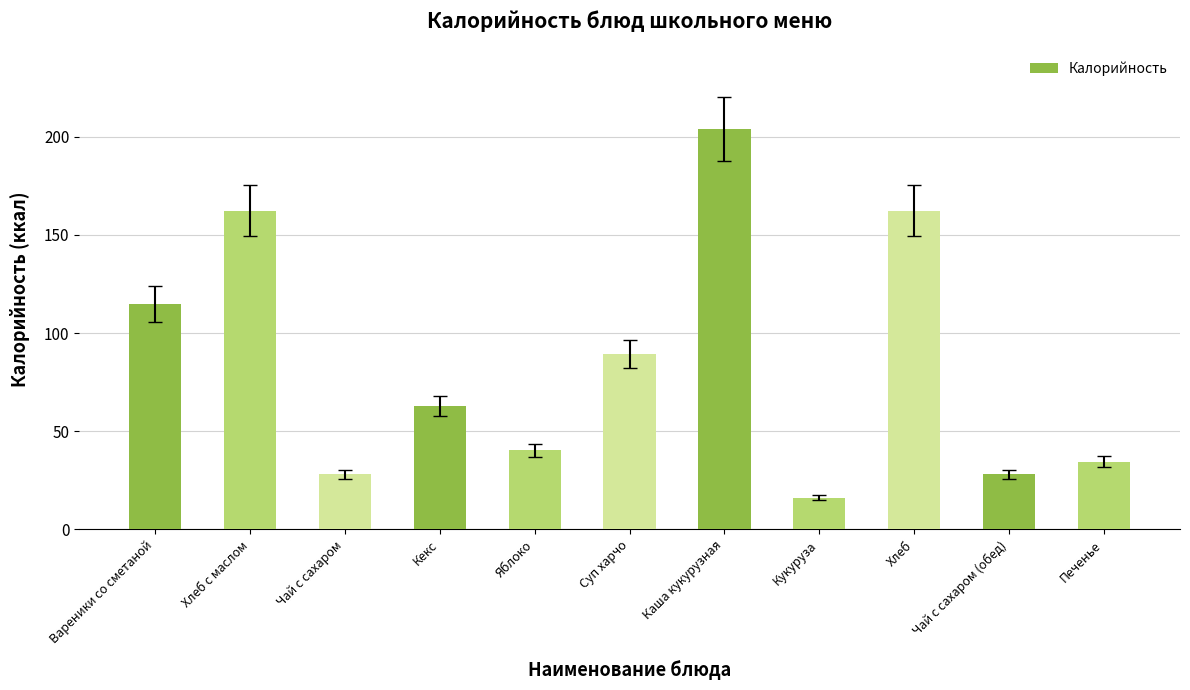

How many data points are less than 63?

5